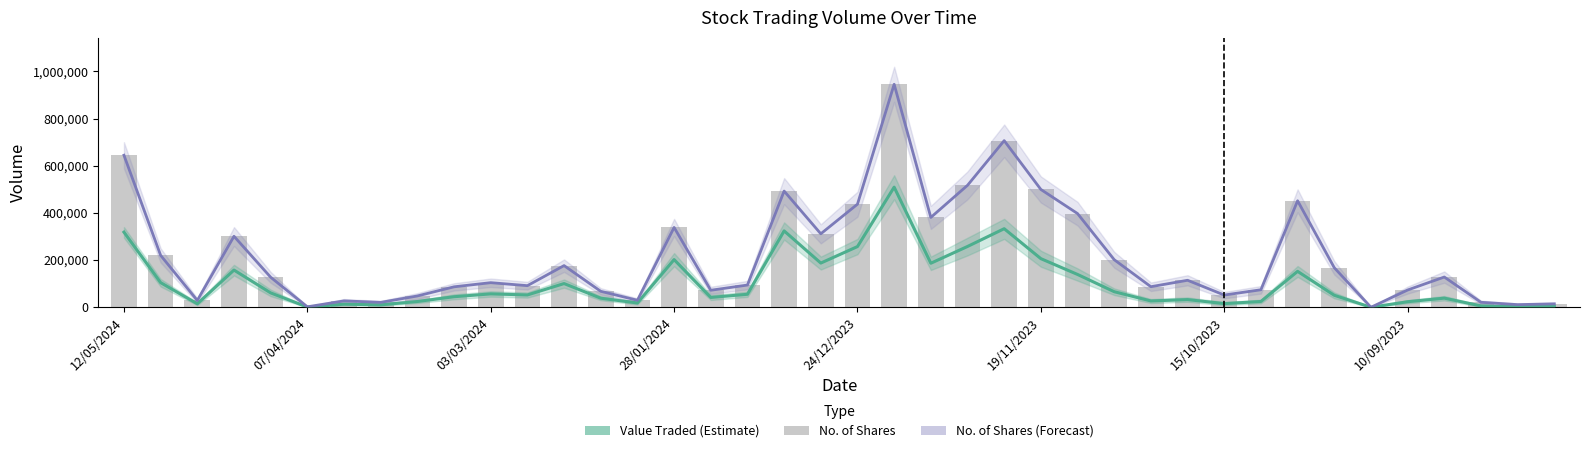

What is the spread (max minus min) of values at 26?

258179